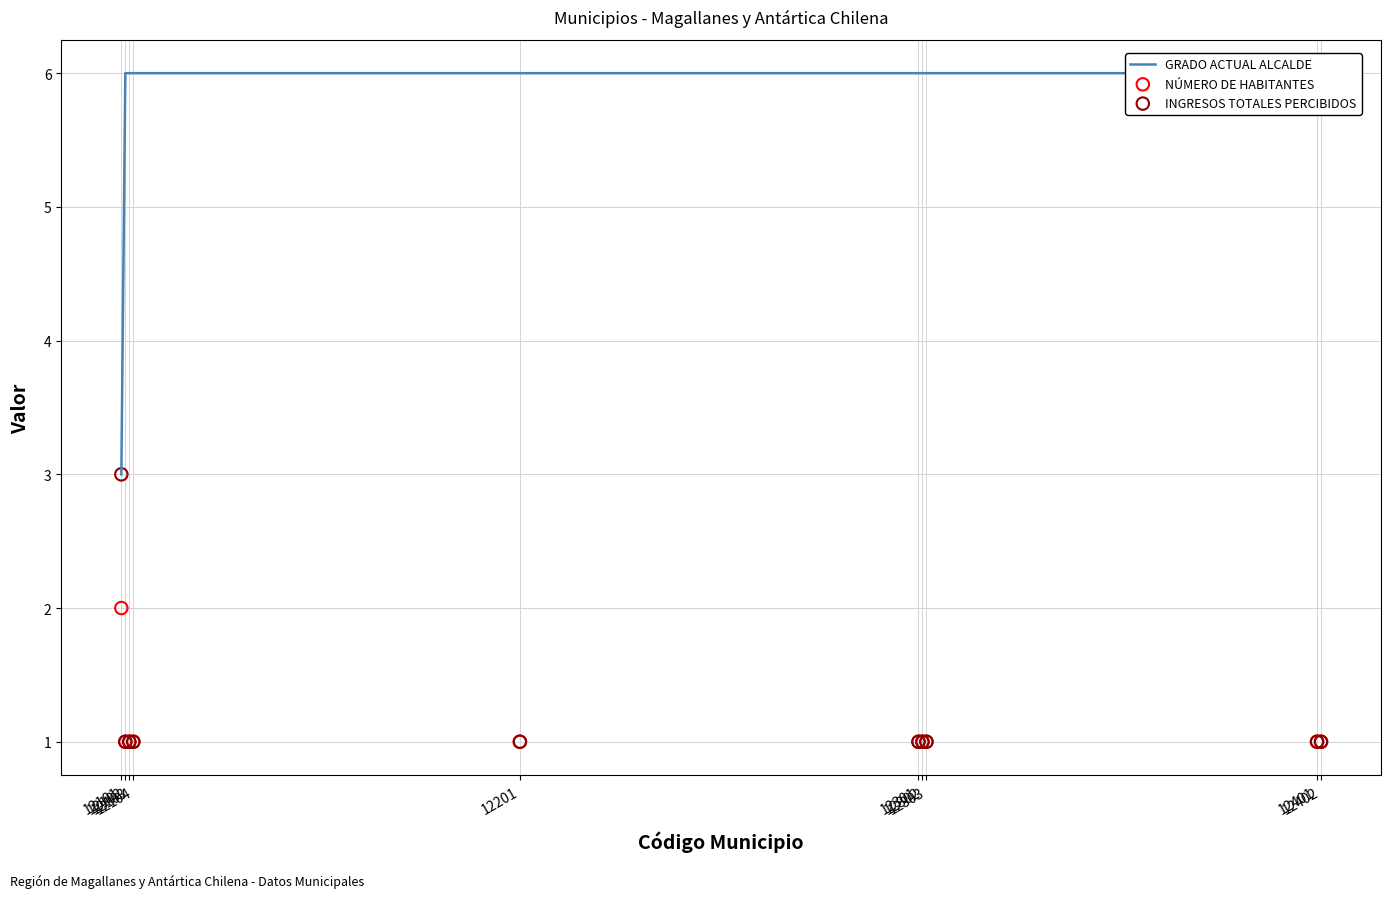

Which series reaches the maximum Y coordinate?

GRADO ACTUAL ALCALDE